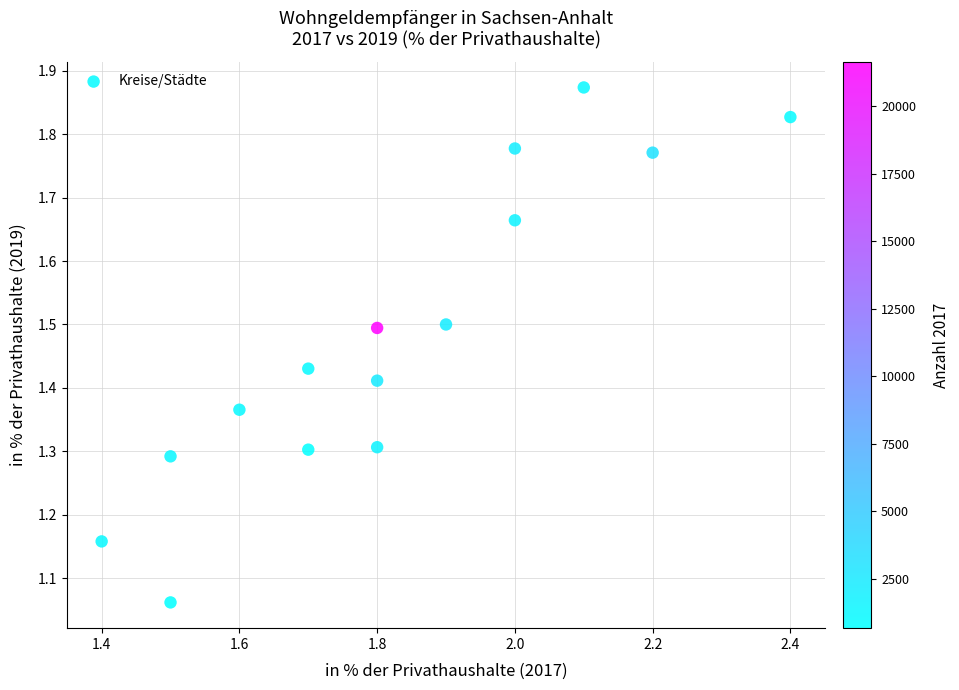

What is the range of X values (max minus min)?

1.0